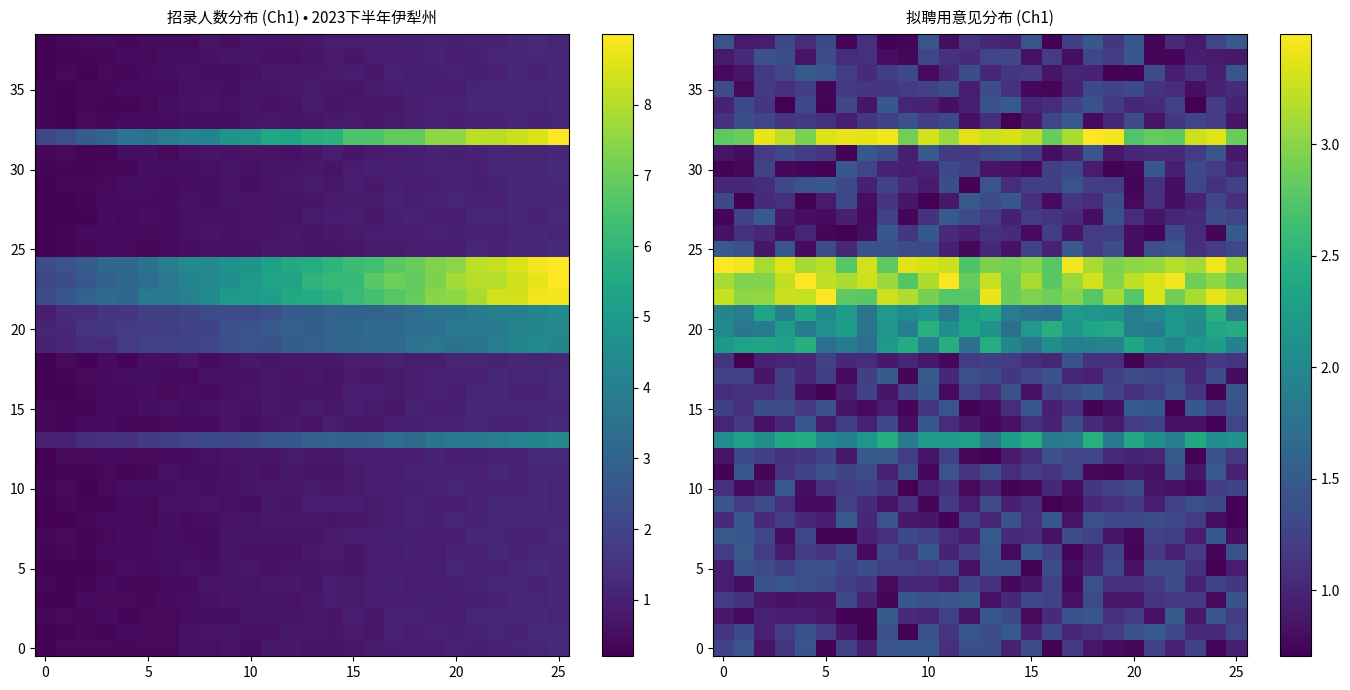

How many values in the 0 series are below 1?

11